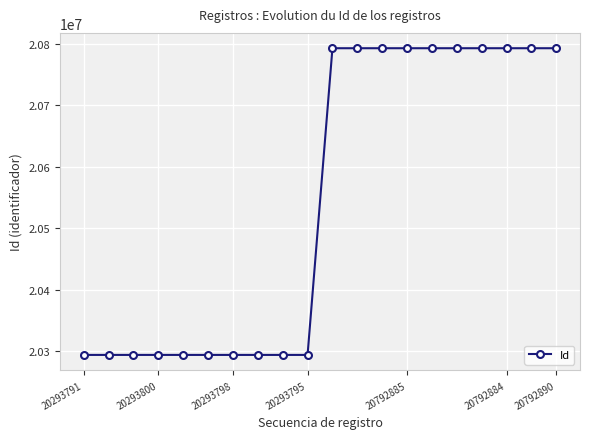

What is the value of the 10th point from the left?

20293795